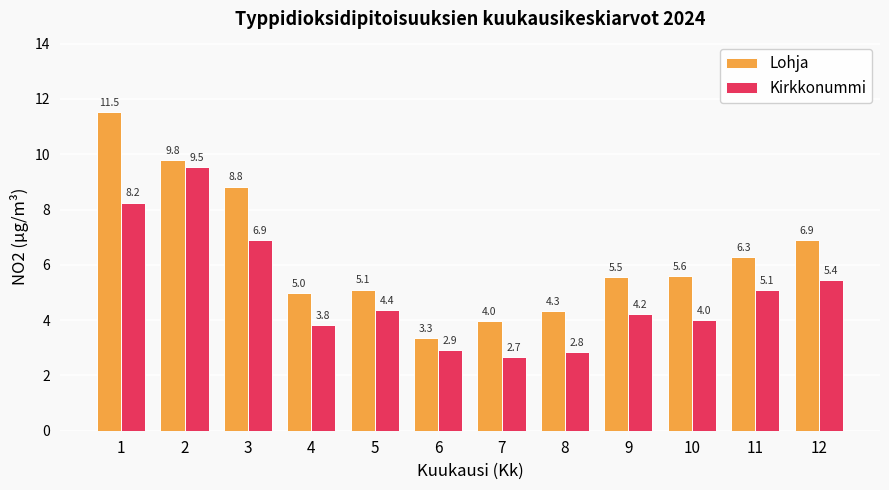

Are the bars horizontal?

No